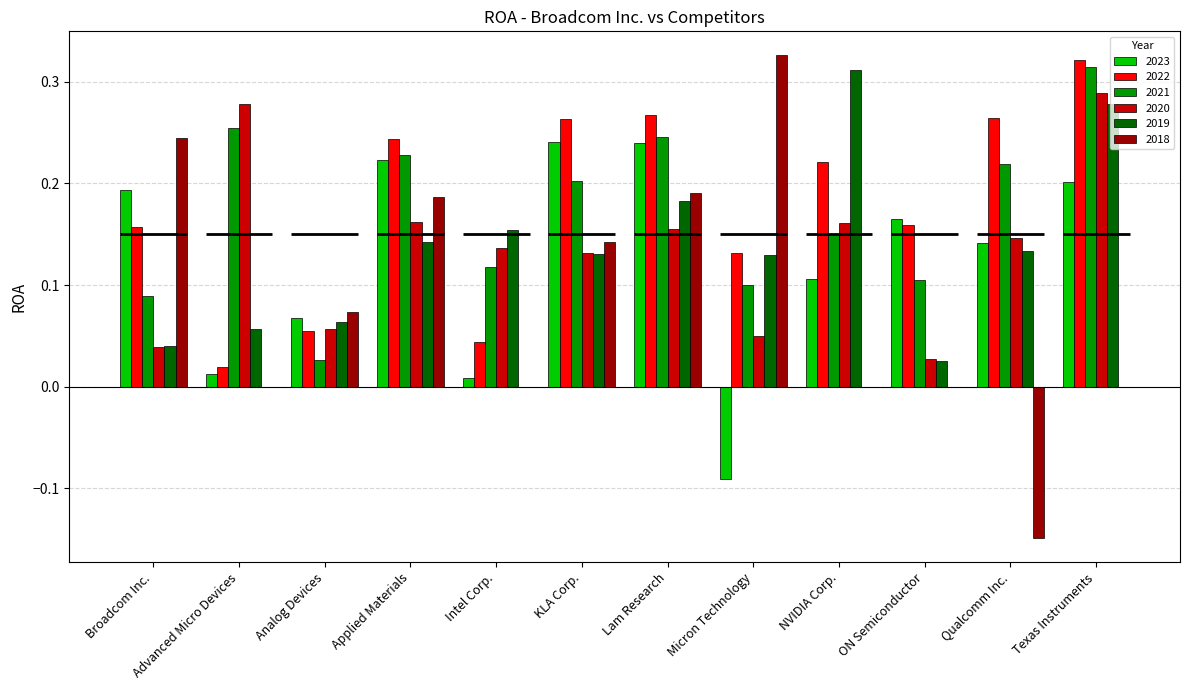

What is the highest value of the 2023 series?

0.2